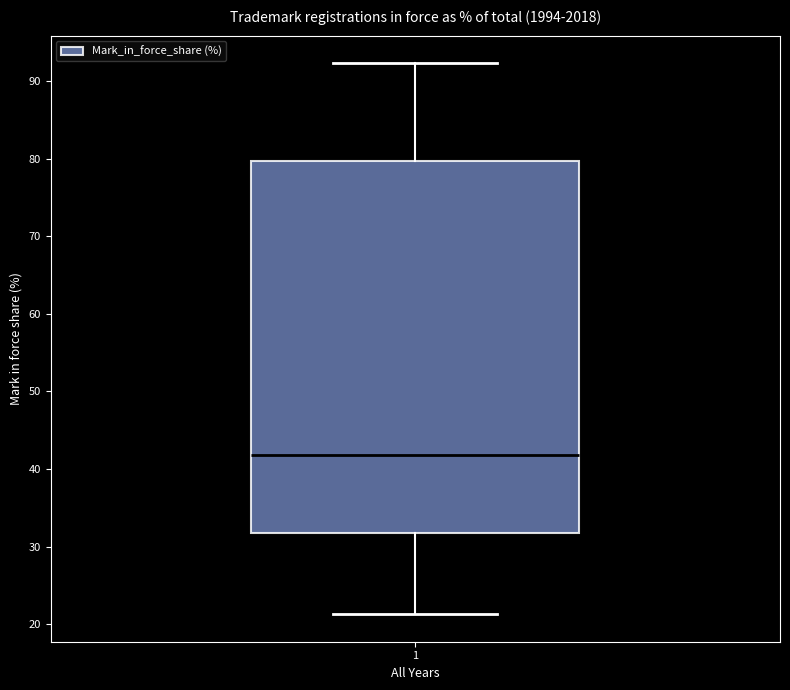

Transcribe this box plot: give where the median line is, the range the box spans, and where the two whiskers end, as read against the y-axis. The values are not printed on the chart, so give them approximately, as read against the axis.

median 42, box 32 to 80, whiskers 21 to 92